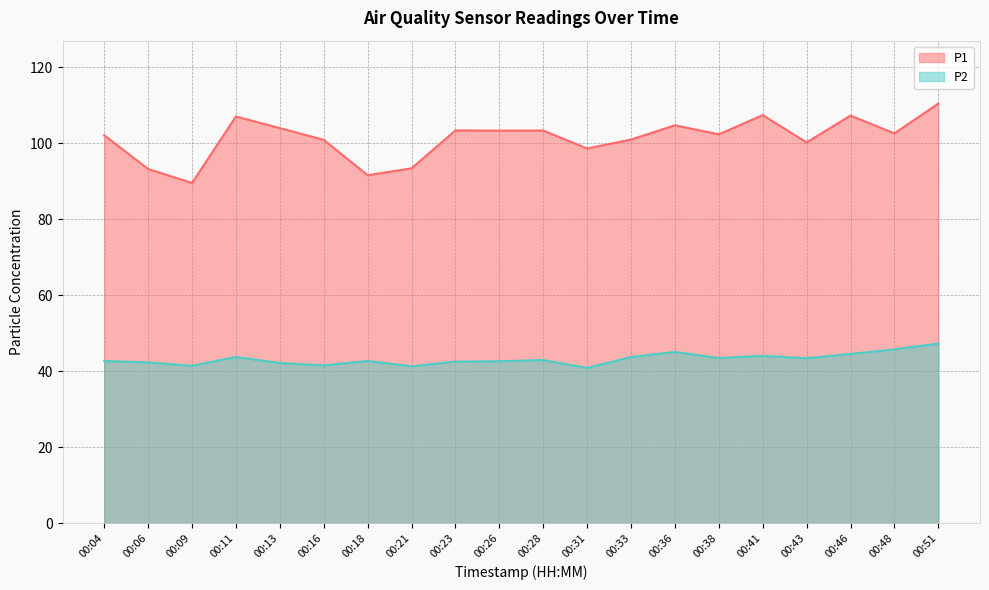

What are all the series names shown in the legend?

P1, P2